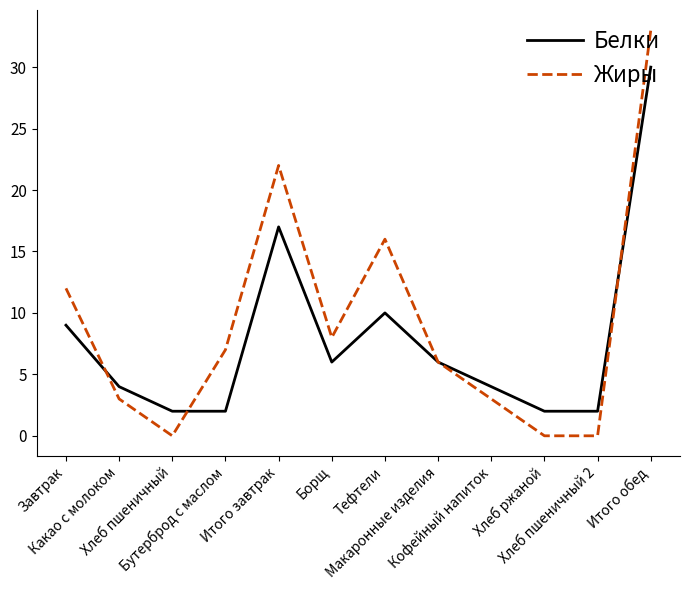

Where do Белки and Жиры first cross each other?

Завтрак and Какао с молоком